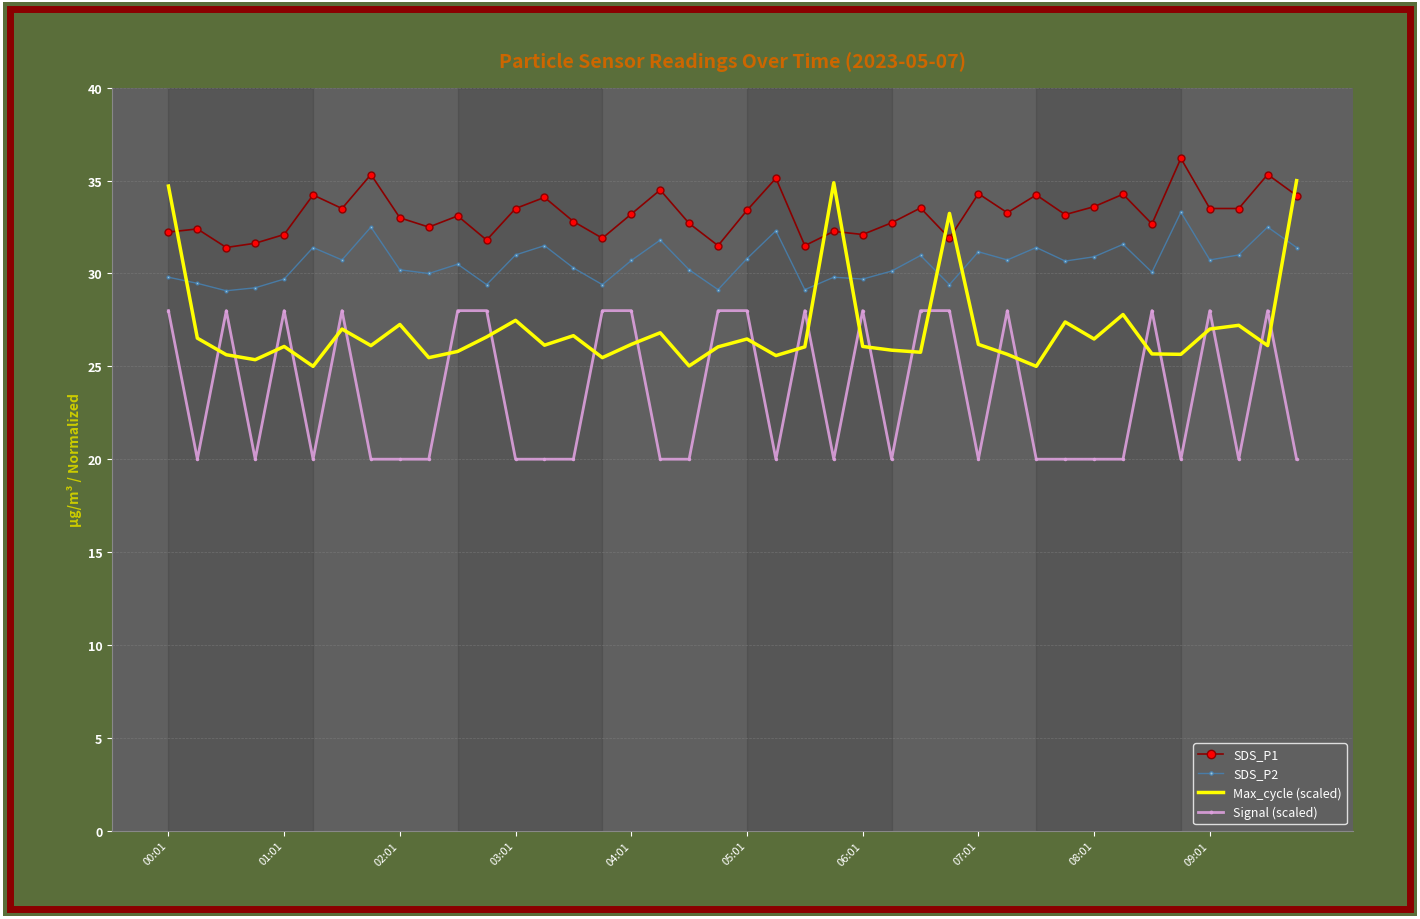

True or false: SDS_P1 and SDS_P2 cross at least once.

False